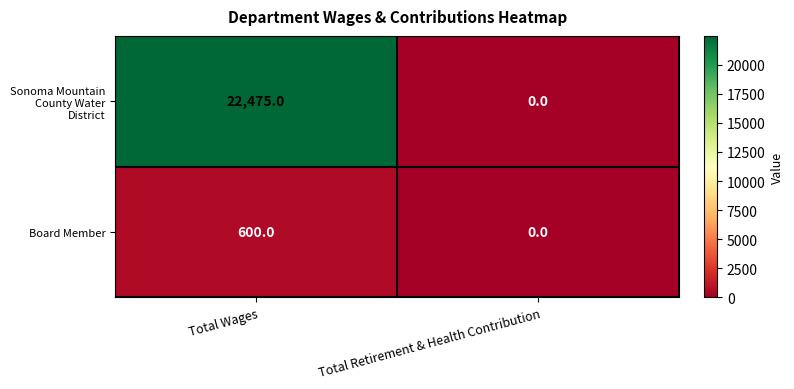

At which label is Sonoma Mountain County Water District closest to 11237?

Total Retirement & Health Contribution